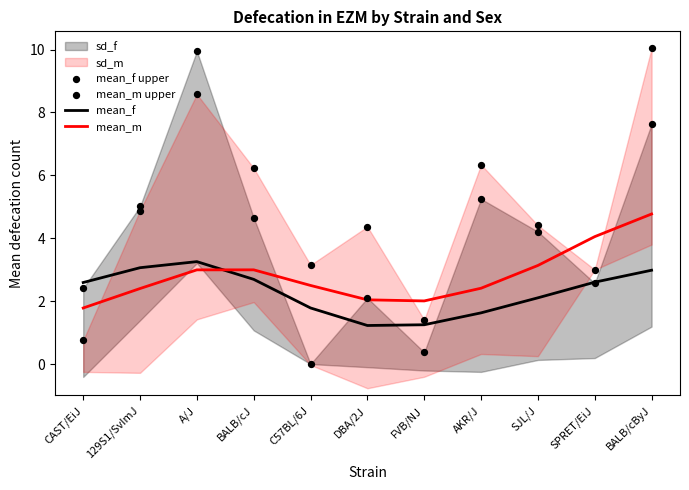

Is the value of mean_f upper at SJL/J greater than the value of mean_m at DBA/2J?

Yes